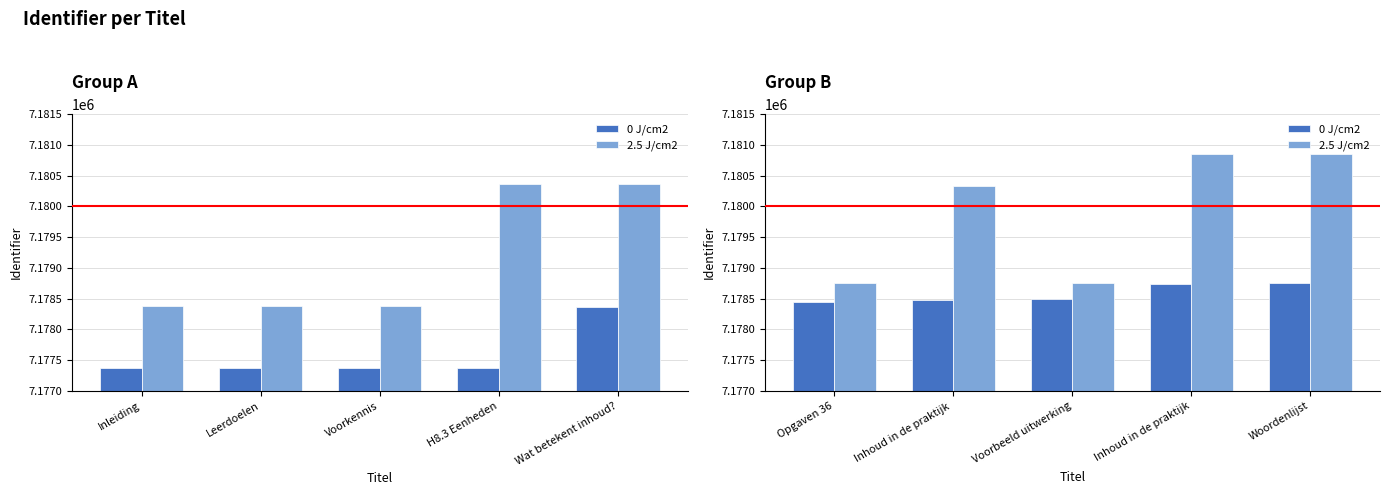

Is the value of 2.5 J/cm2 at Inhoud in de praktijk greater than the value of 0 J/cm2 at Opgaven 36?

Yes